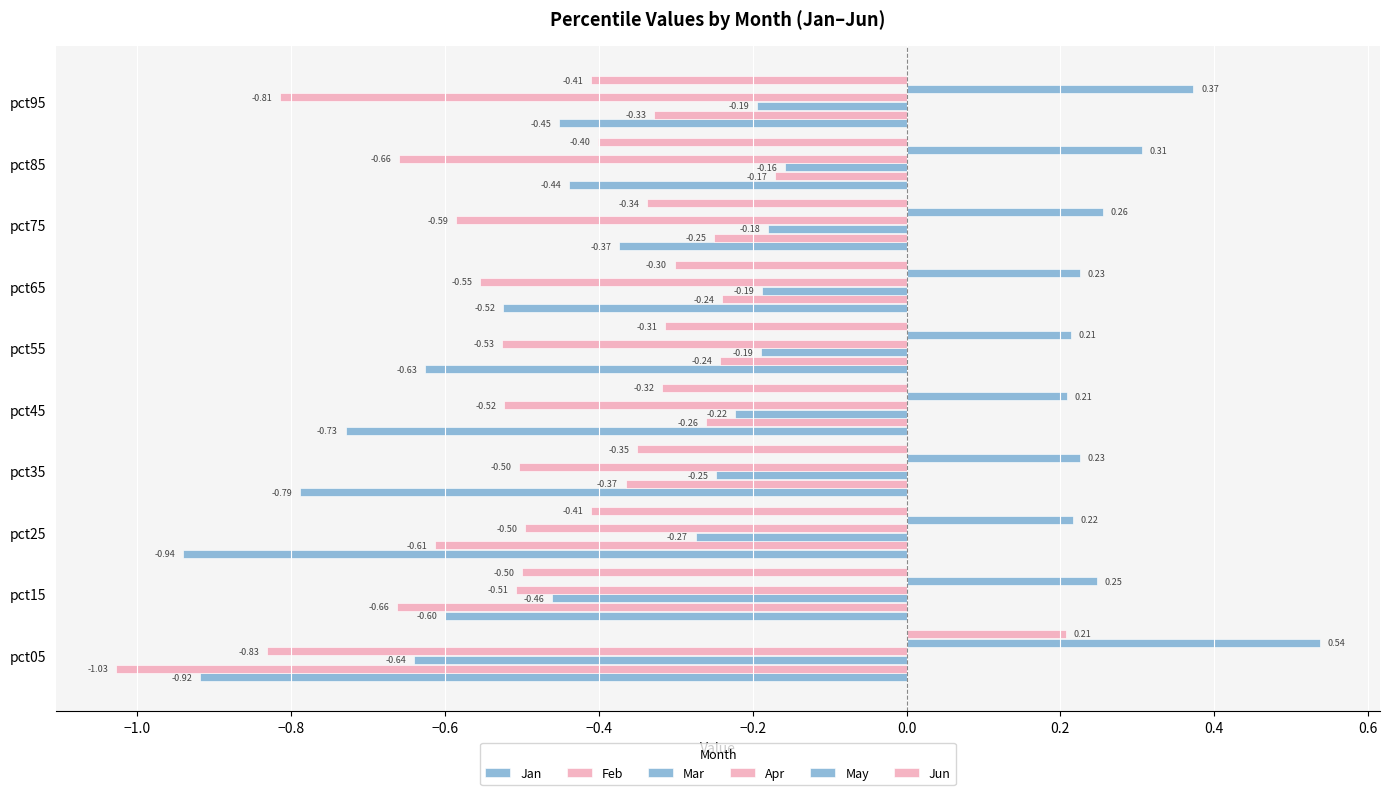

How many distinct data groups are displayed?

6